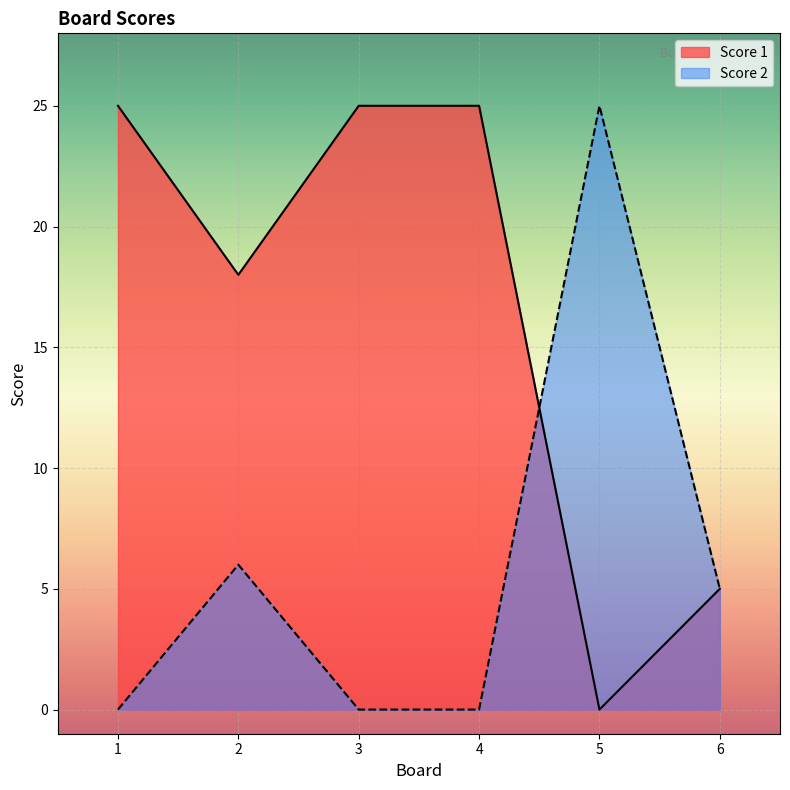

The value of Score 2 at 5 is 25. True or false?

True